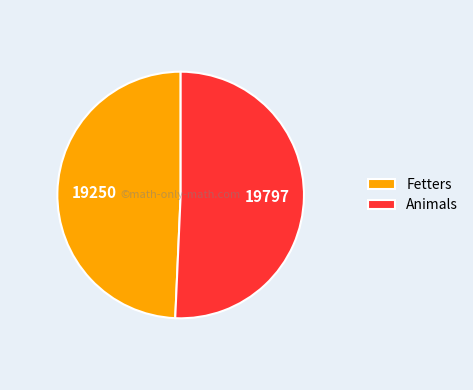

Is there any slice that represents more than half of the pie?

Yes